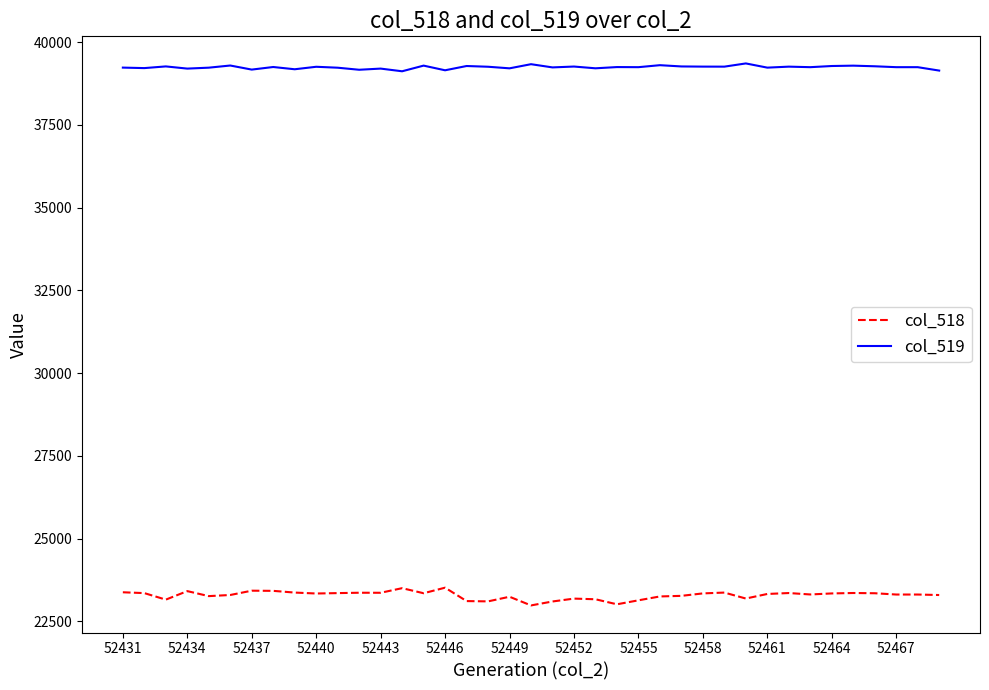

At how many categories does at least one series exceed 23437?

39